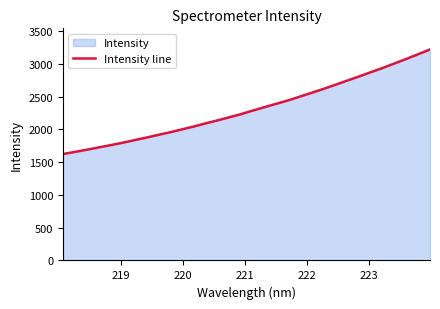

What is the difference between the maximum and minimum values?

1596.3